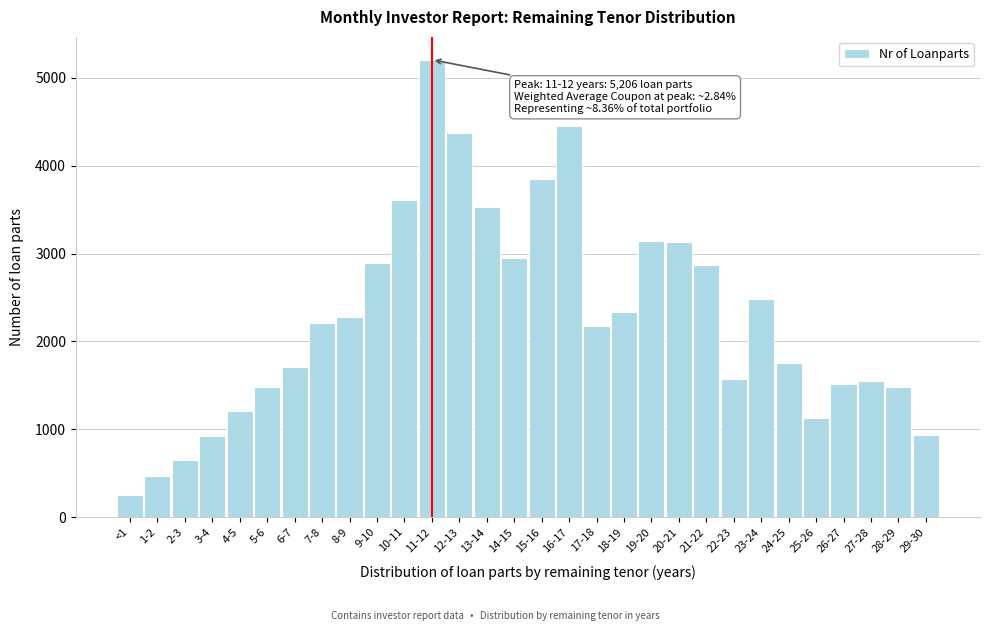

What is the difference between the second highest and minimum values?

4199